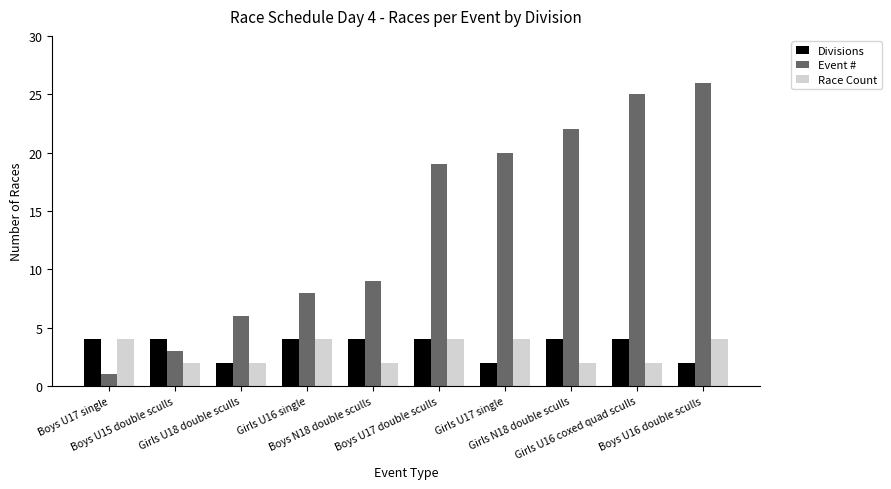

Are the bars grouped side by side (vs. stacked)?

Yes